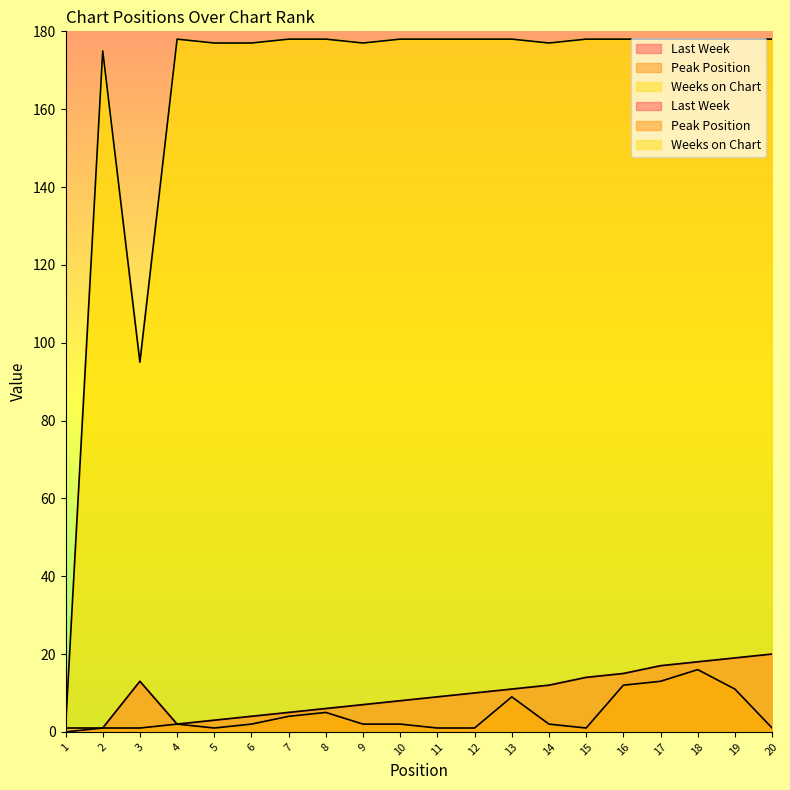

Reading left to right, list all the values displayed in this chart.

Last Week: 0	1	13	2	3	4	5	6	7	8	9	10	11	12	14	15	17	18	19	20
Peak Position: 1	1	1	2	1	2	4	5	2	2	1	1	9	2	1	12	13	16	11	1
Weeks on Chart: 1	175	95	178	177	177	178	178	177	178	178	178	178	177	178	178	178	178	178	178